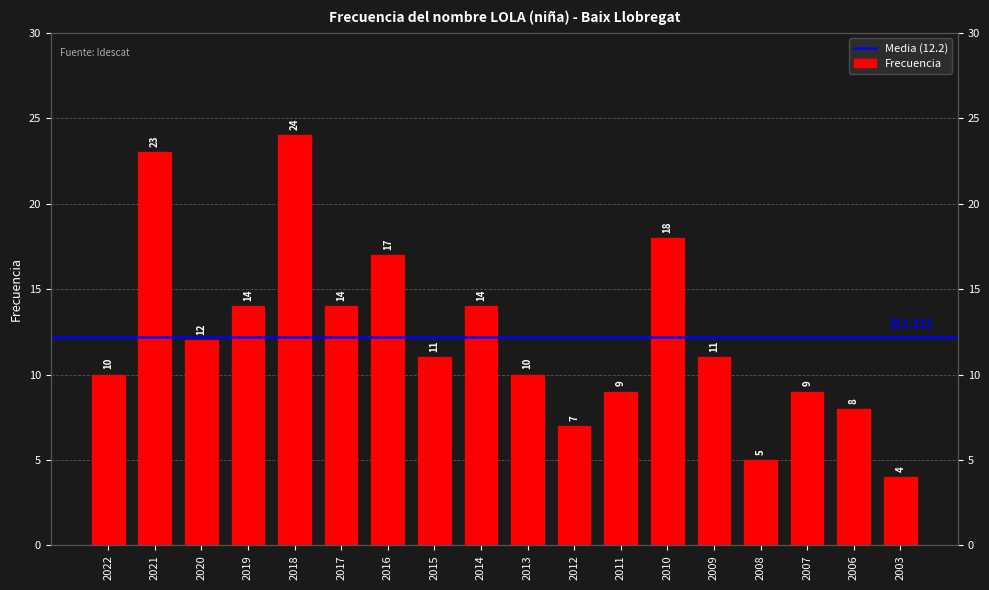

Rank the categories by value from highest to lowest.

2018, 2021, 2010, 2016, 2019, 2017, 2014, 2020, 2015, 2009, 2022, 2013, 2011, 2007, 2006, 2012, 2008, 2003